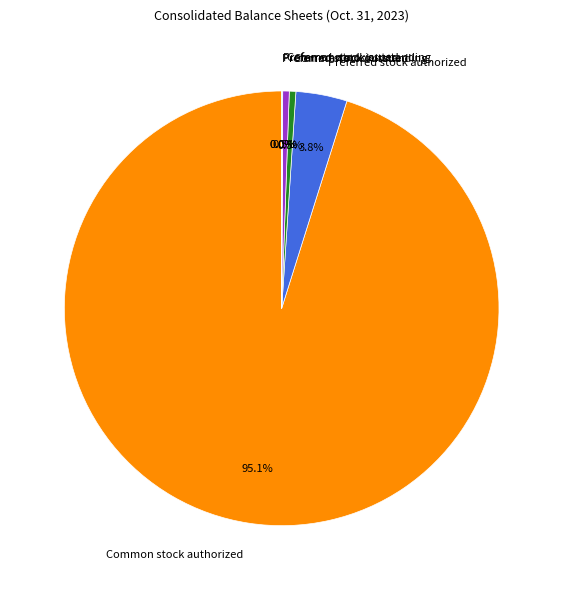

Which has a higher value, Preferred stock authorized or Common stock issued?

Preferred stock authorized